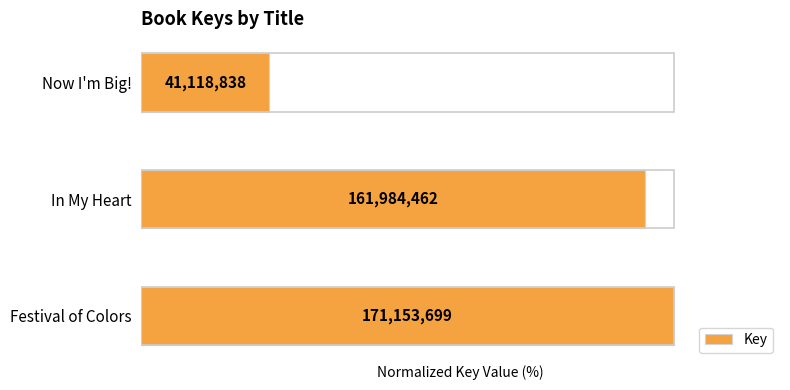

How many bars are there in total?

3